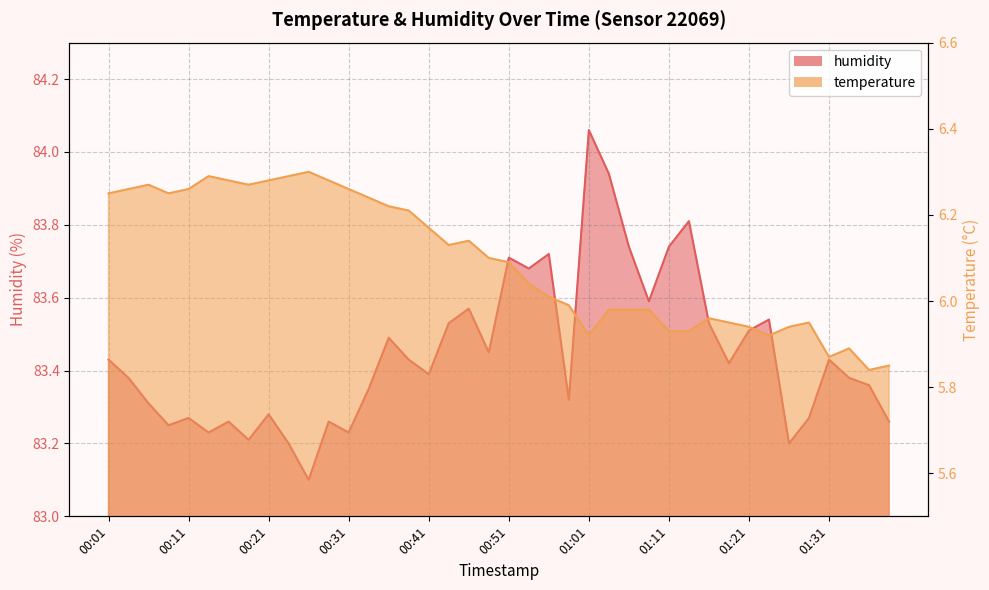

Count the number of data series in this chart.

2